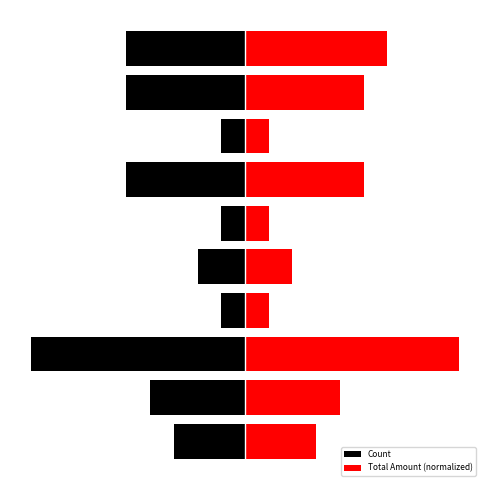

What is the difference between the Count values at 1 and 8?

1